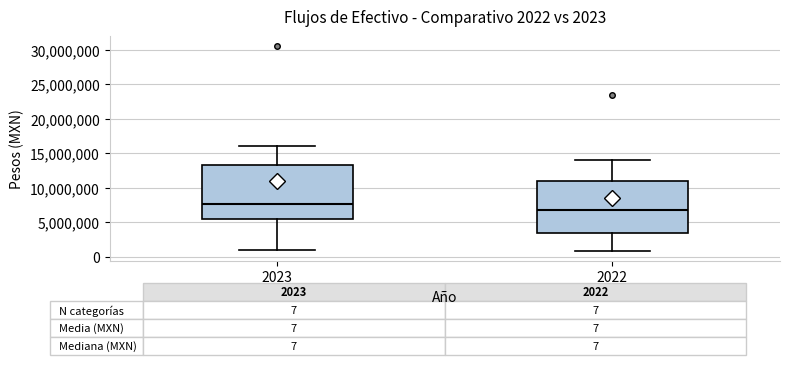

Which box has the lowest median line?

2022